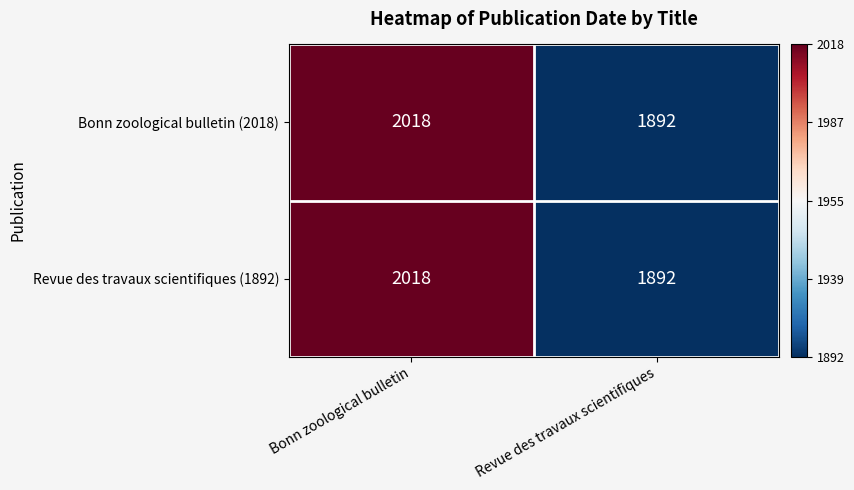

What value does the Bonn zoological bulletin (2018) series have at Revue des travaux scientifiques?

1892